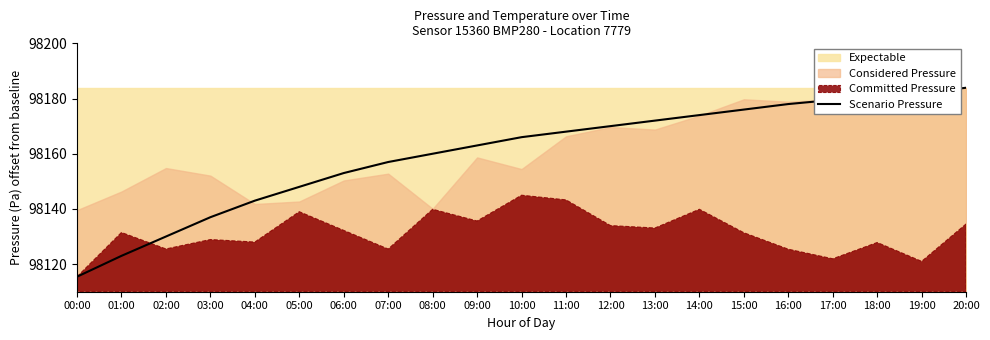

Where is the data nearest to the value 98149?

05:00